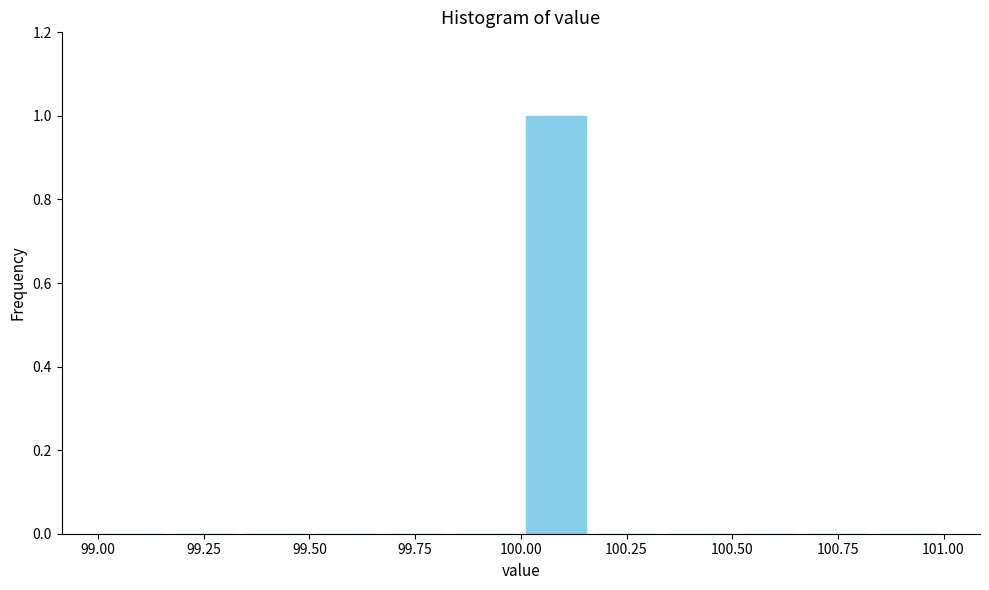

Around what value on the x-axis is the tallest bar? Give the approximate position of its centre, as read against the axis.

100.10